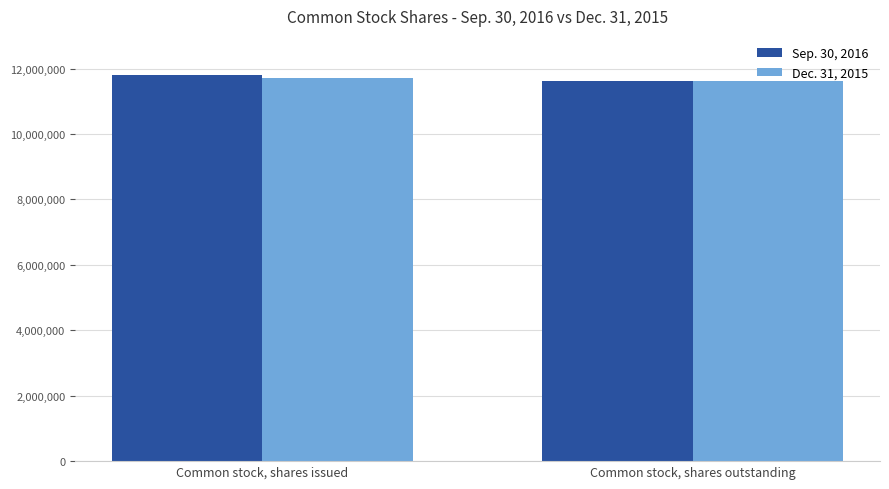

How many values in the Sep. 30, 2016 series are below 11802000?

1